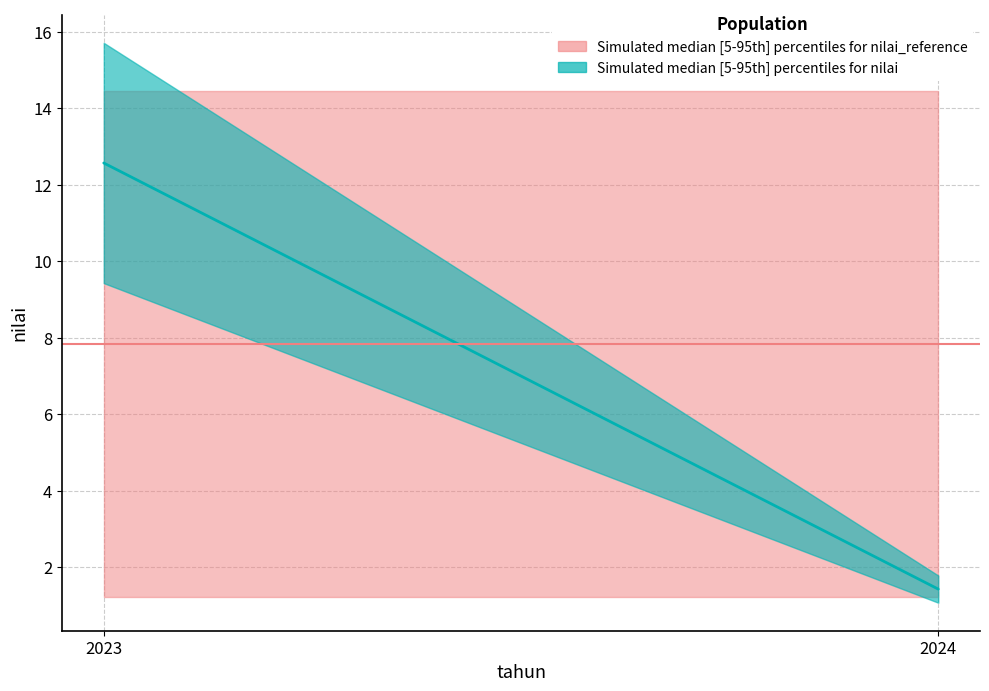

What is the value of the 2nd point from the left?

1.4